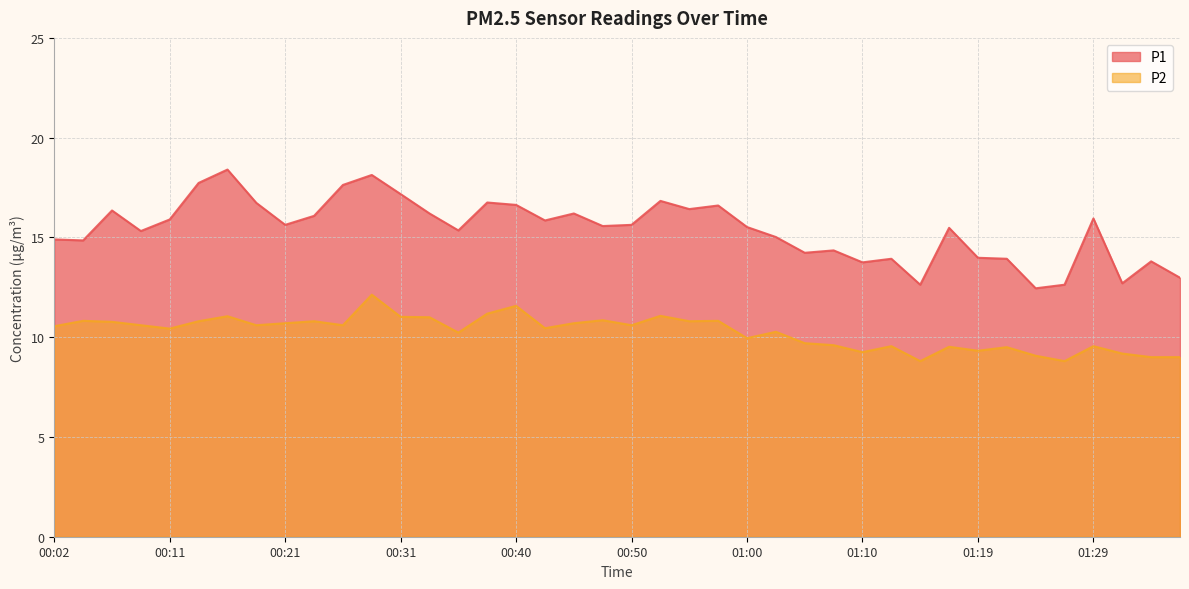

How many data points does each series have?

40